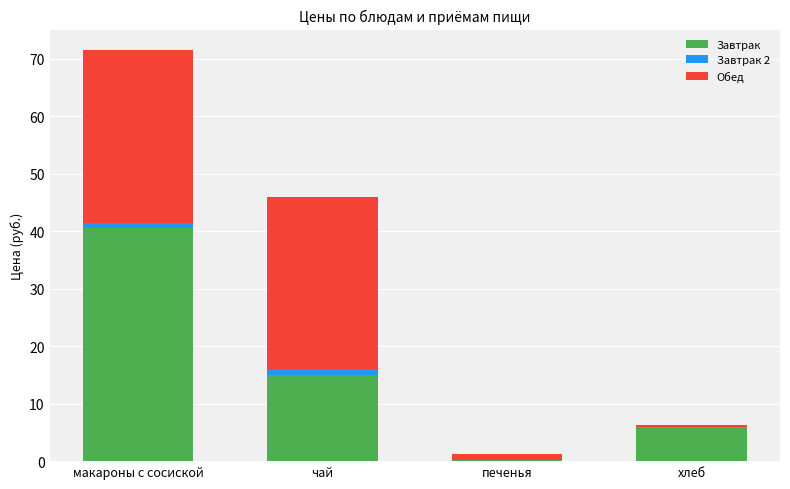

The Завтрак series shows 15.0 at чай. True or false?

True